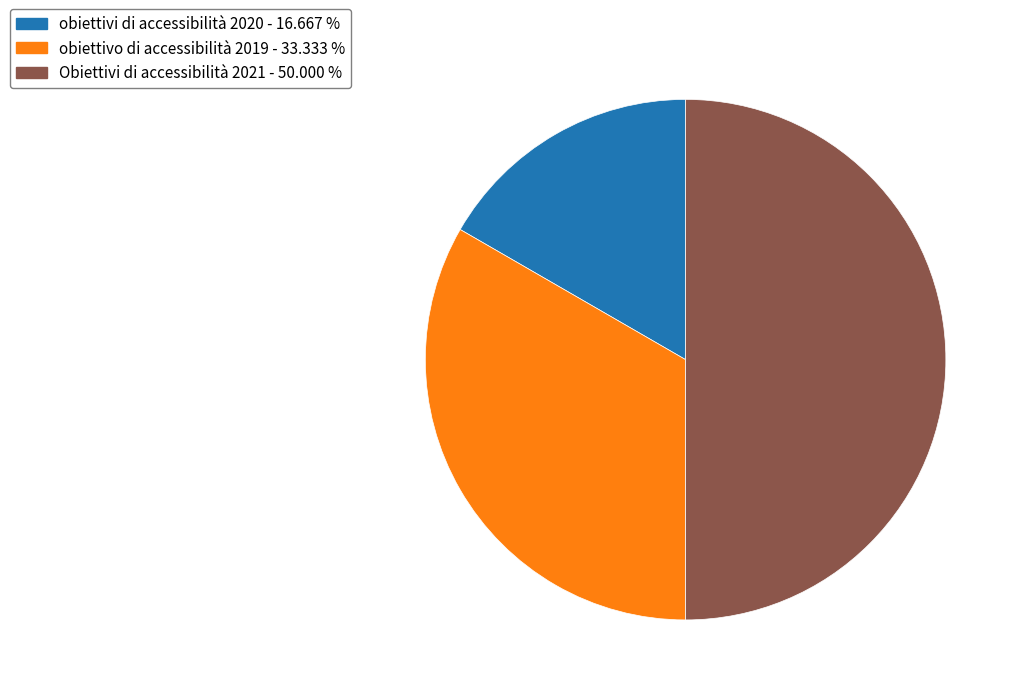

What is the ratio of the value at Obiettivi di accessibilità 2021 - 50.000 % to the value at obiettivo di accessibilità 2019 - 33.333 %?

1.5